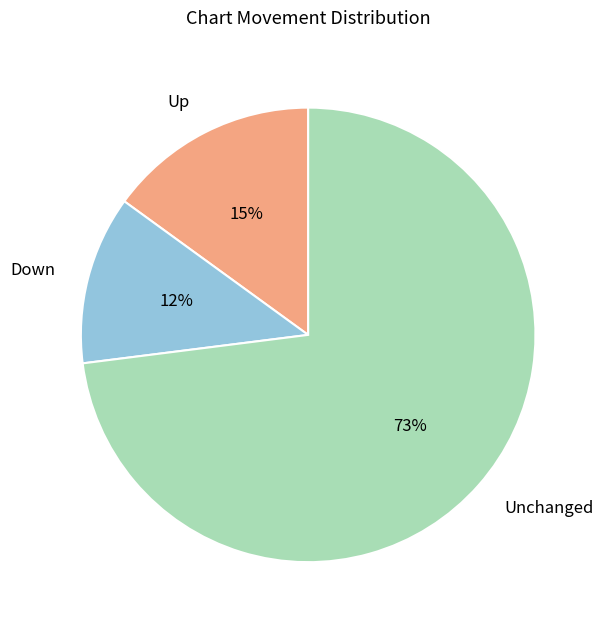

Does any single category account for the majority?

Yes